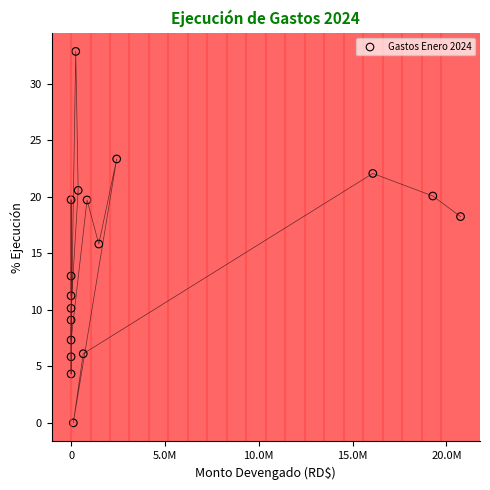

What is the range of Y values (max minus min)?

32.9